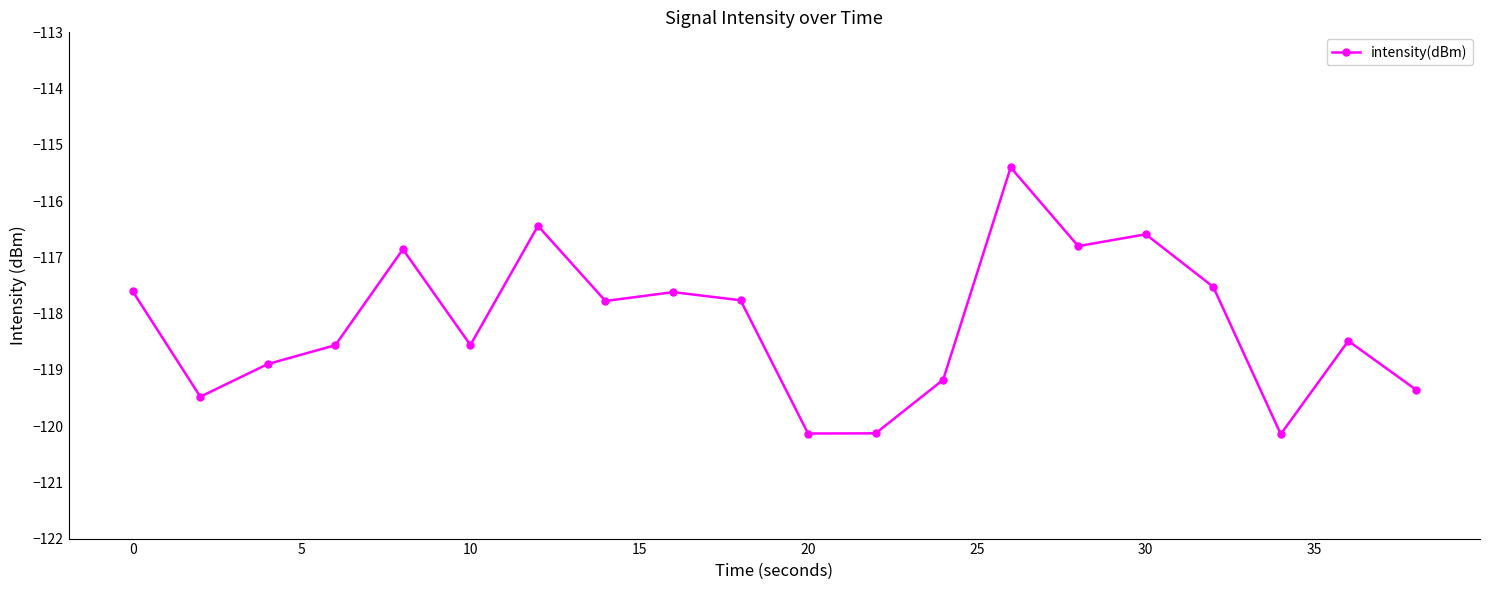

True or false: there are more than 0 points higher than both neighbors.

True